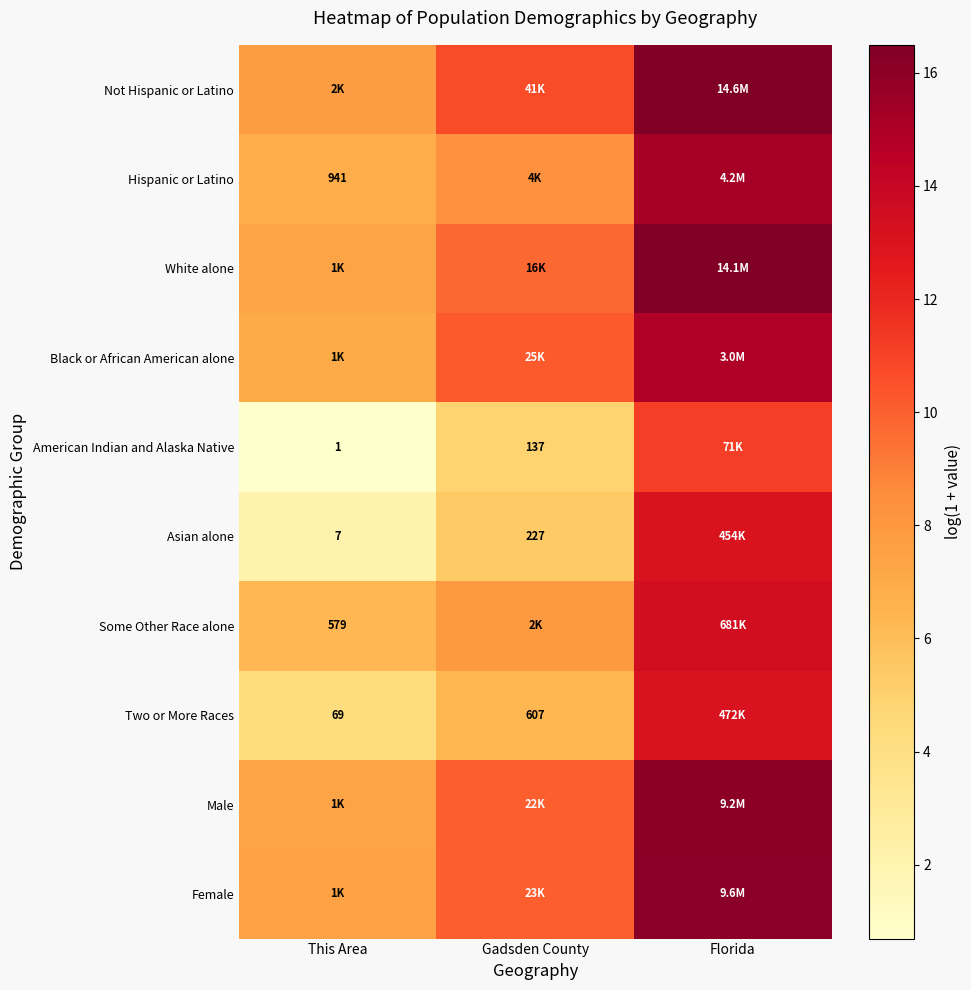

What value does the American Indian and Alaska Native series have at Gadsden County?

4.9